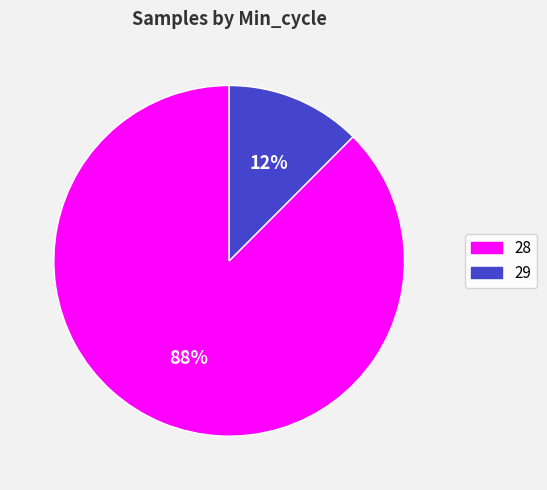

Between 88% and 12%, which is larger?

88%